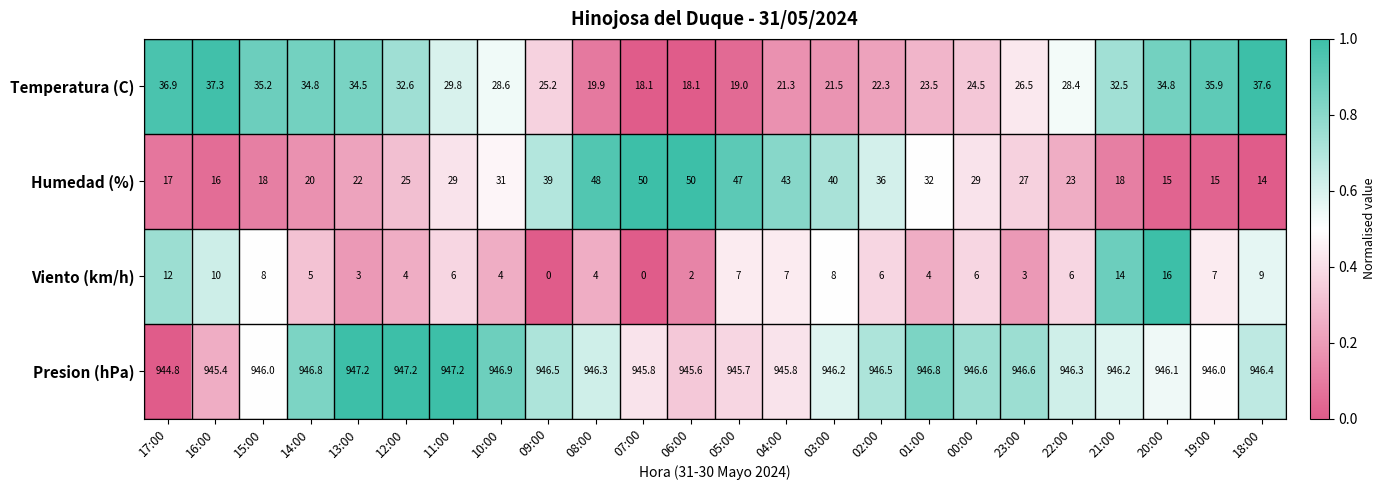

What value does the Humedad (%) series have at 19:00?

15.0